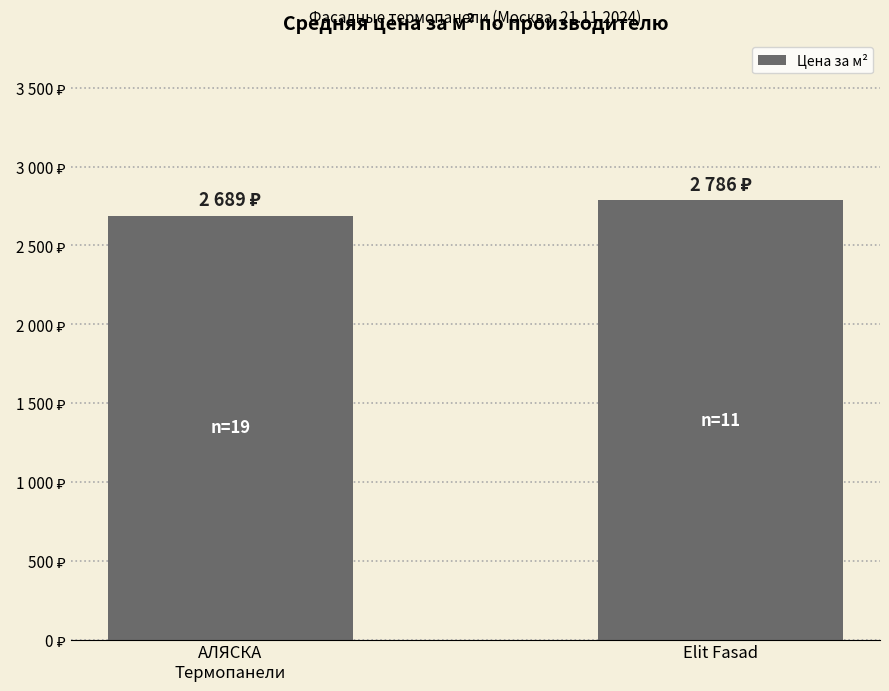

What is the label of the 1st bar from the left?

АЛЯСКА
Термопанели